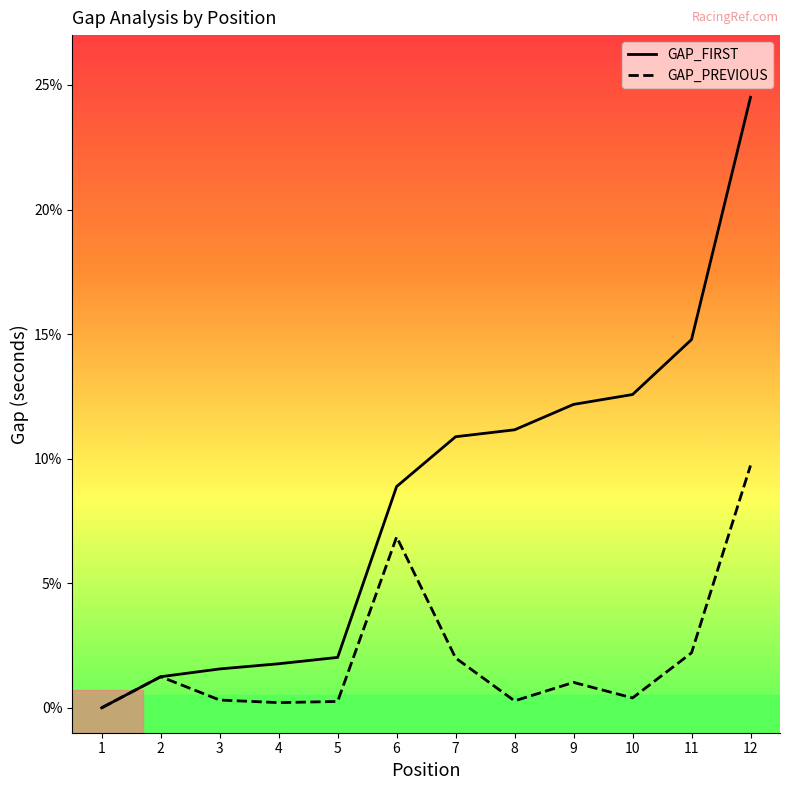

True or false: GAP_FIRST has a value of 1.6 at 3.

True